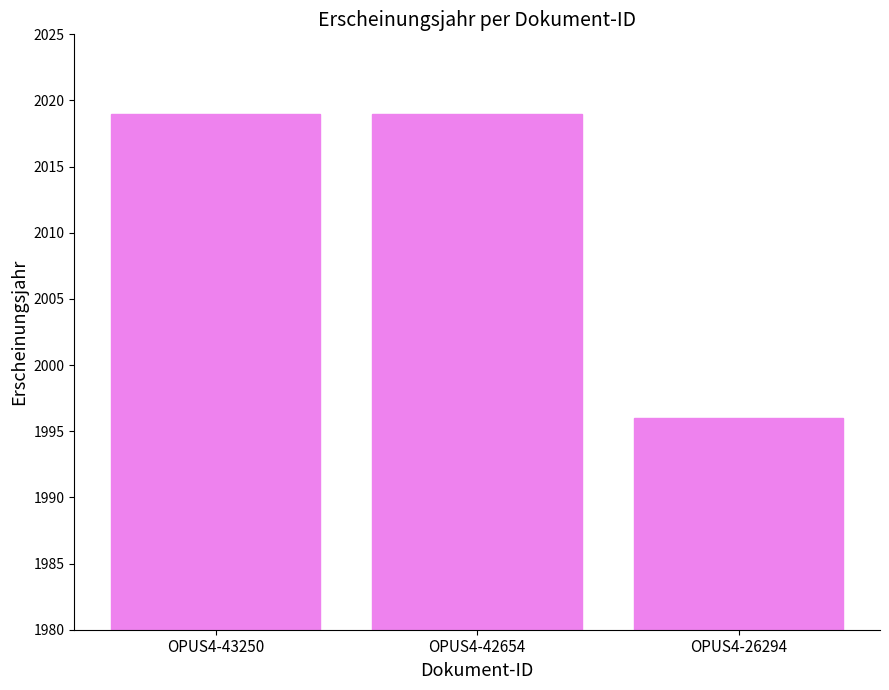

What is the value of the 1st bar from the left?

2019